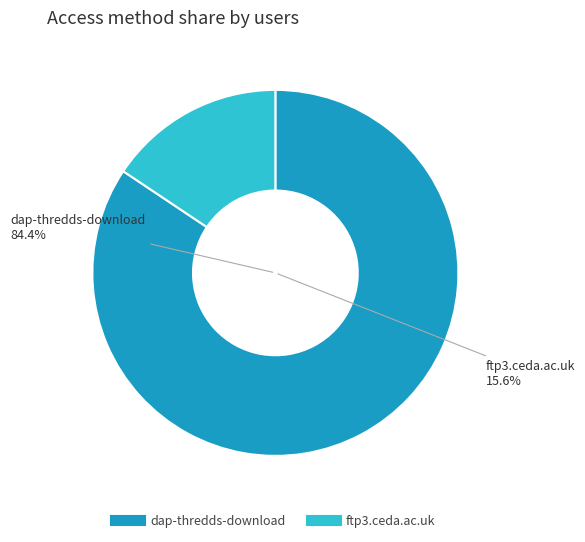

To the nearest percent, what percentage of the pie is ftp3.ceda.ac.uk?

16%